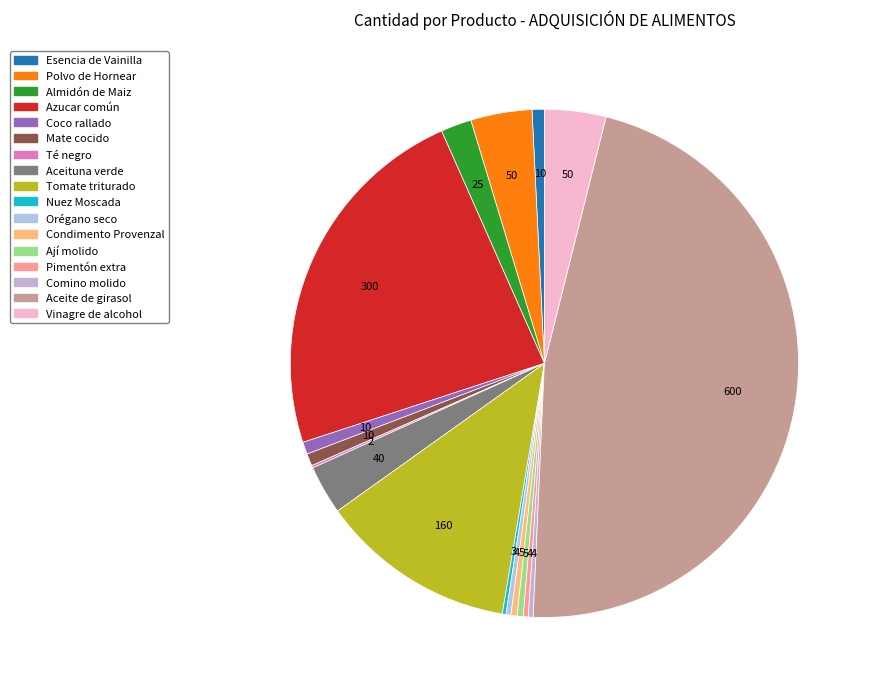

What percentage do Aceituna verde and Azucar común together represent?

26.5%